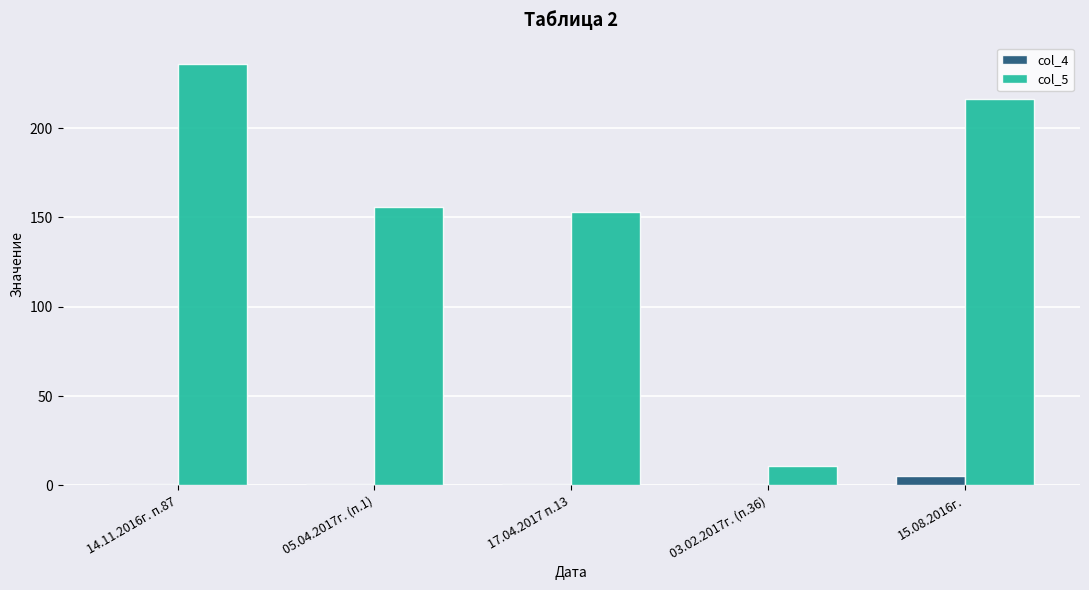

List the series in order of their peak value, highest first.

col_5, col_4